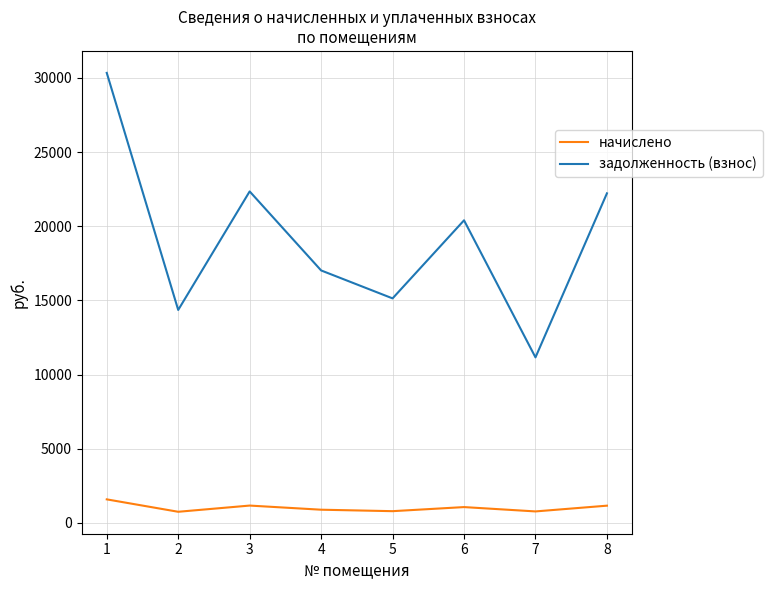

In задолженность (взнос), how many points are higher than both neighbors (excluding endpoints)?

2